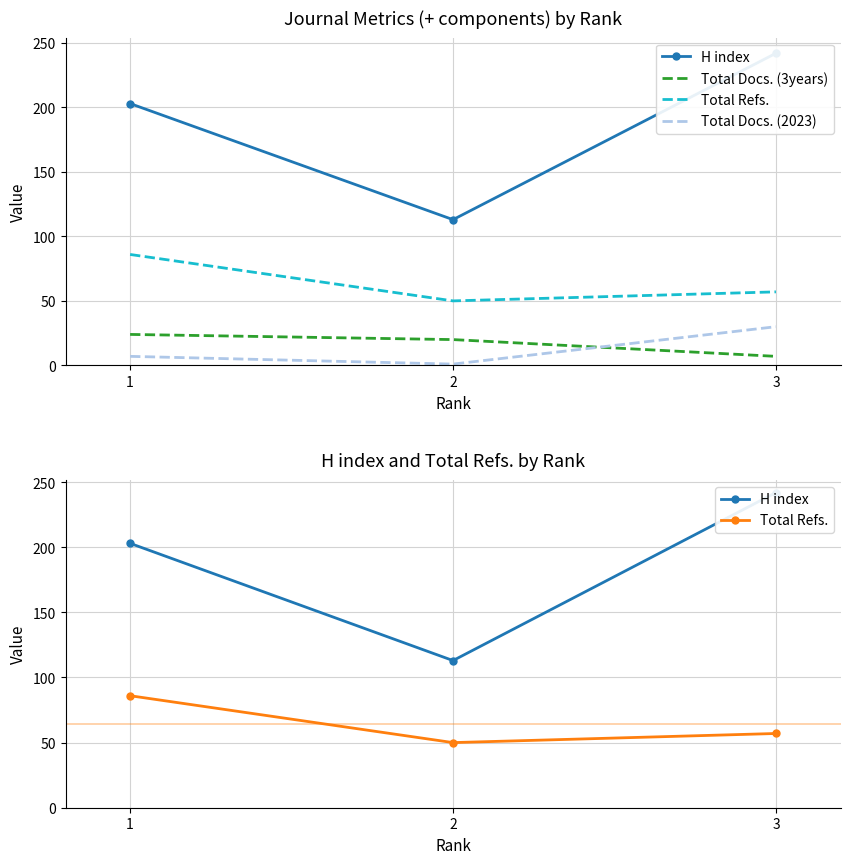

How many data points does each series have?

3